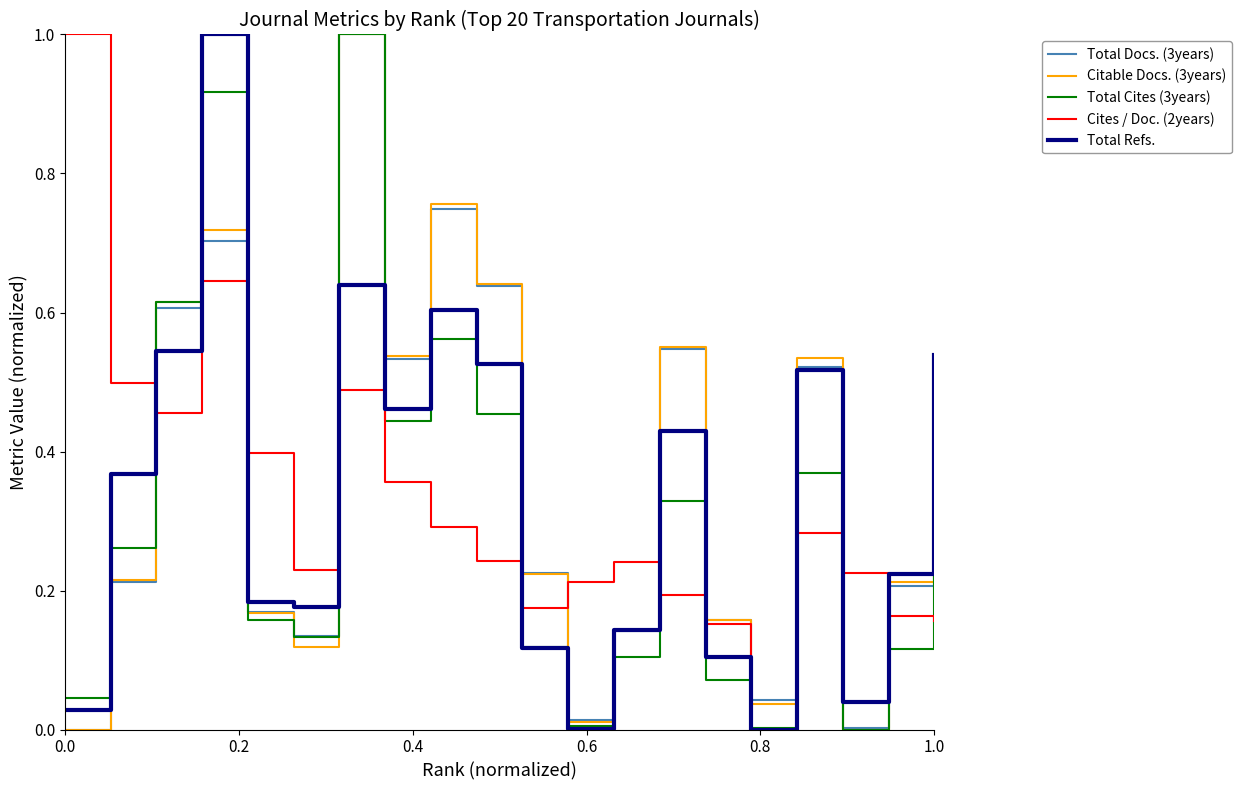

Does the chart display data point markers on the line(s)?

No